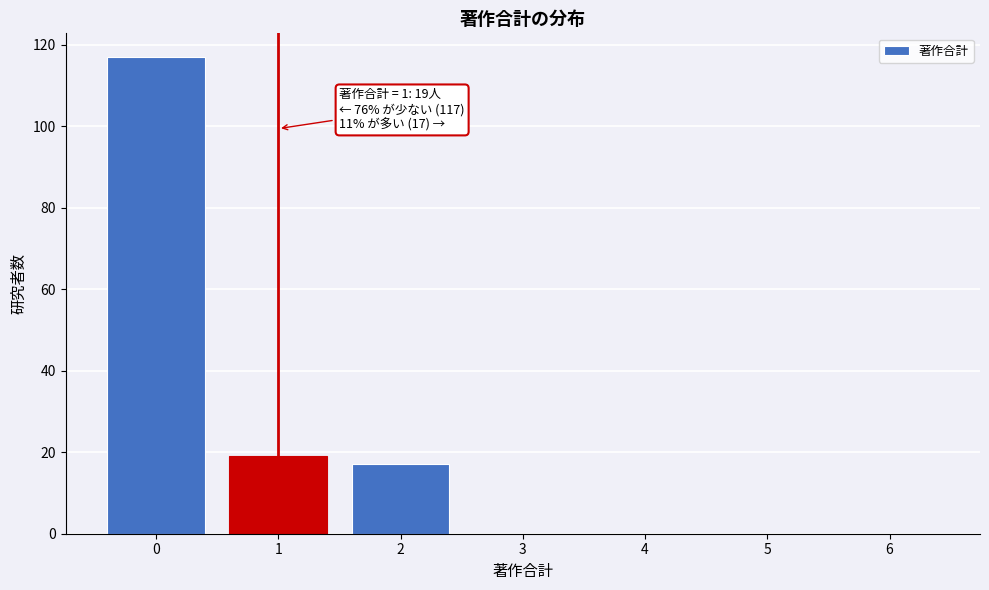

Over which range of the x-axis is the bar tallest?

-0.5 to 0.5